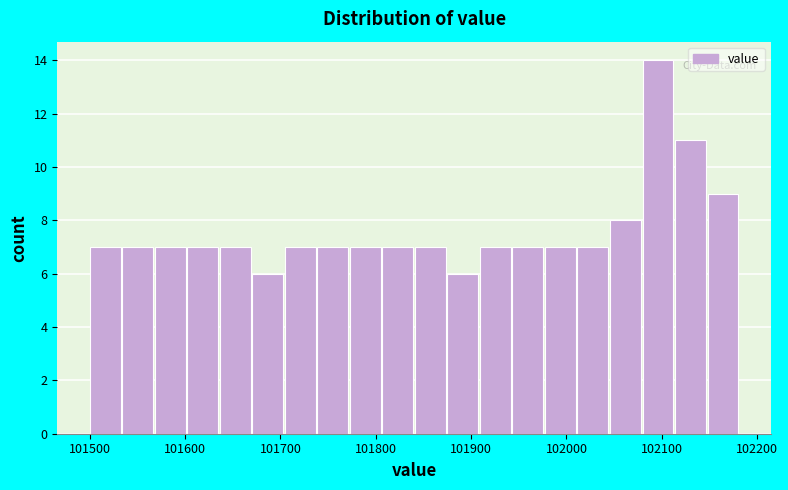

Around what value on the x-axis is the tallest bar? Give the approximate position of its centre, as read against the axis.

102100